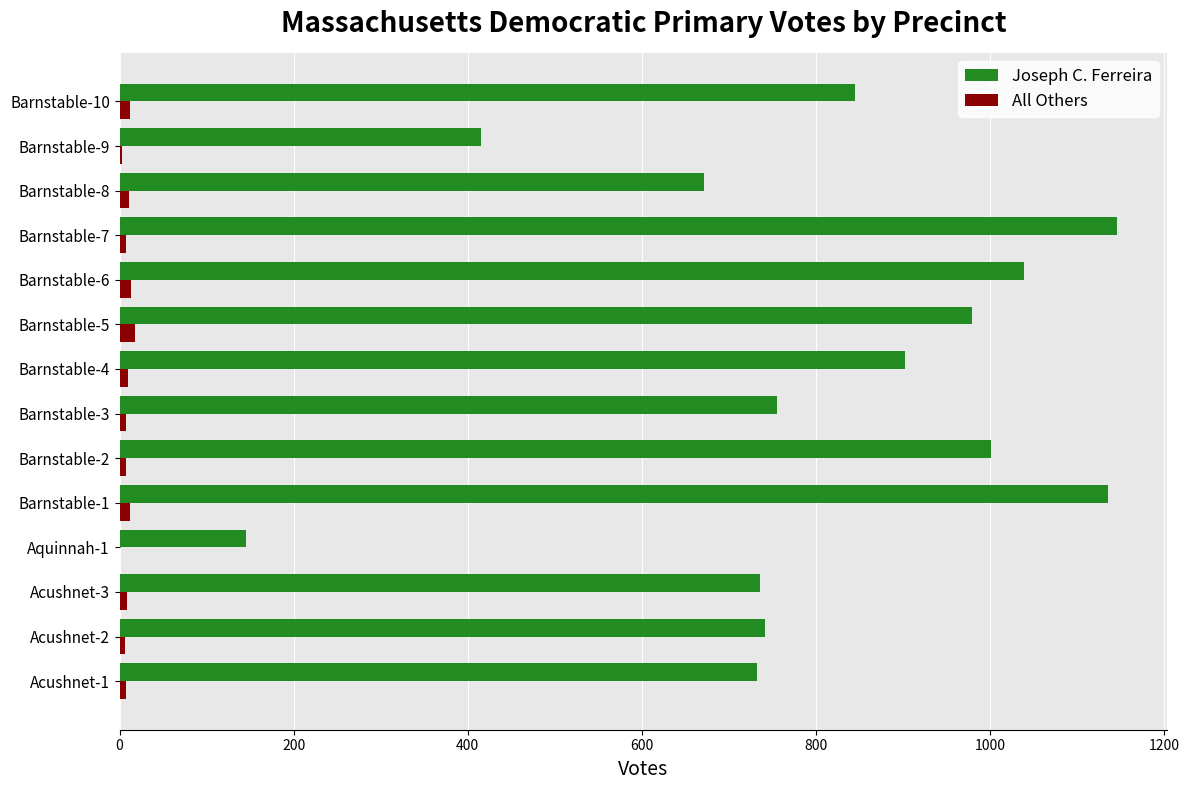

The value of Joseph C. Ferreira at Acushnet-2 is 221. True or false?

False